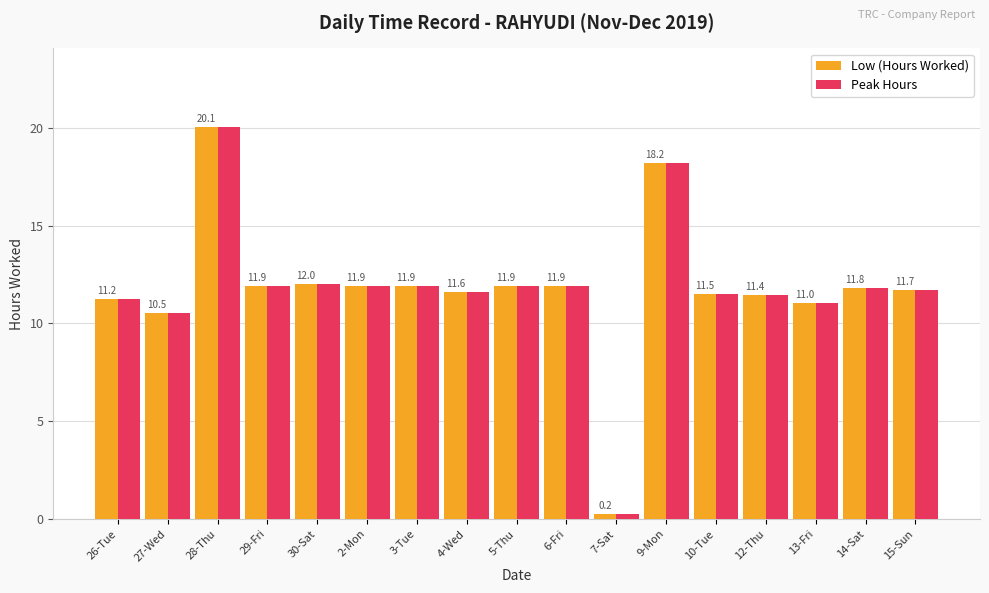

What is the maximum value for Peak Hours?

20.1